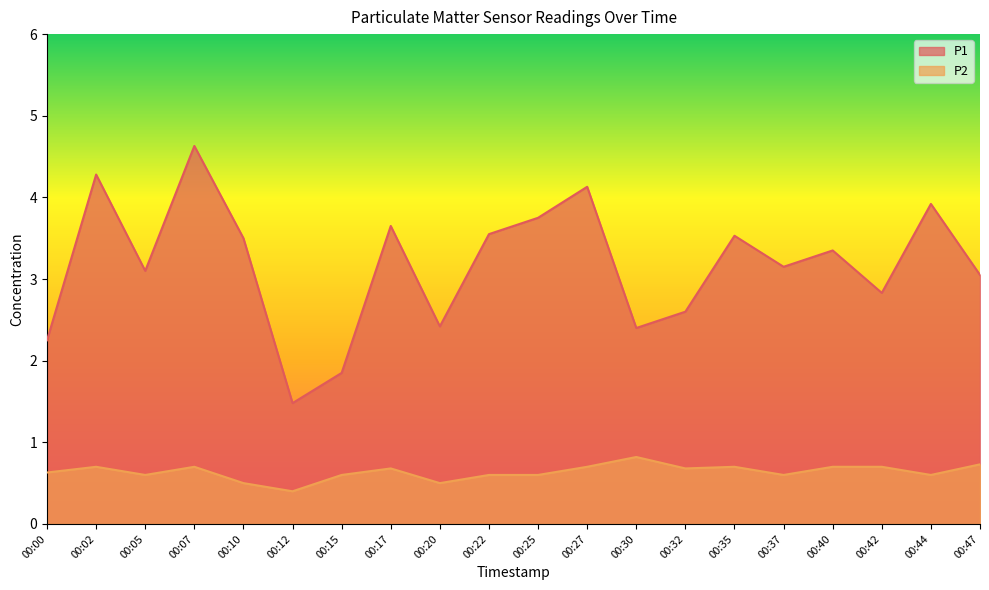

True or false: P2 and P1 cross at least once.

False